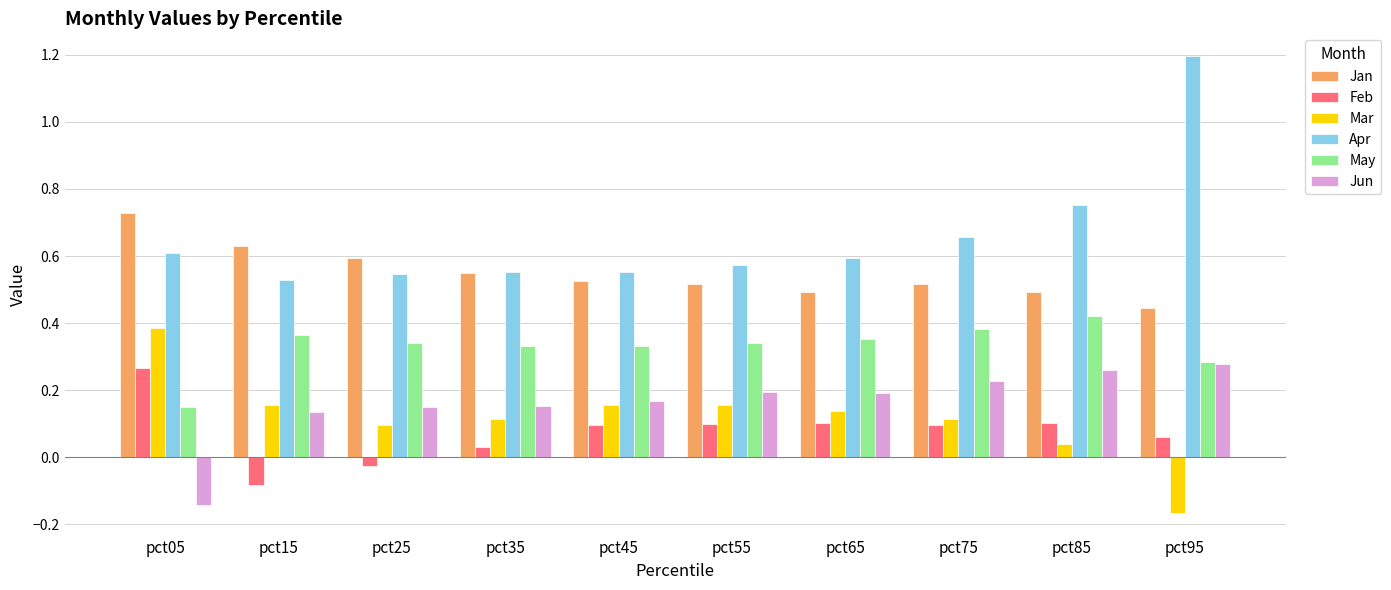

What is the spread (max minus min) of values at pct05?

0.9